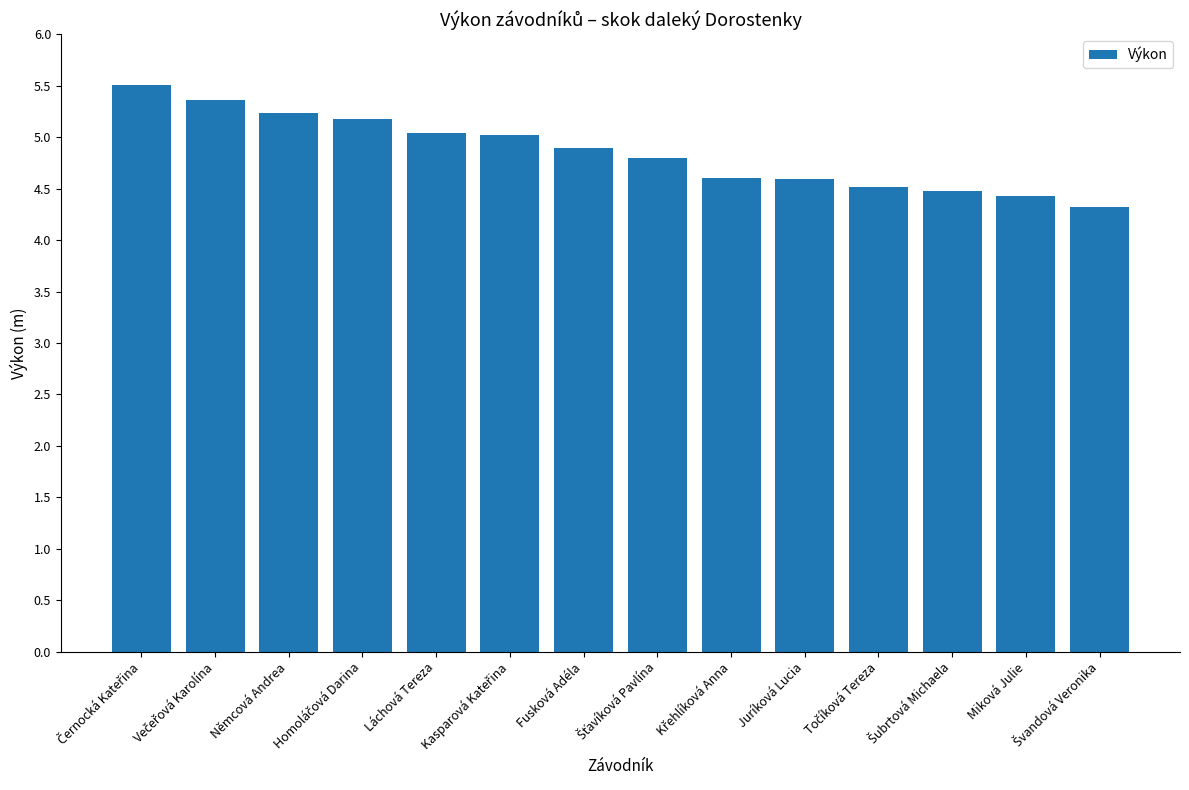

What is the greatest value displayed?

5.5